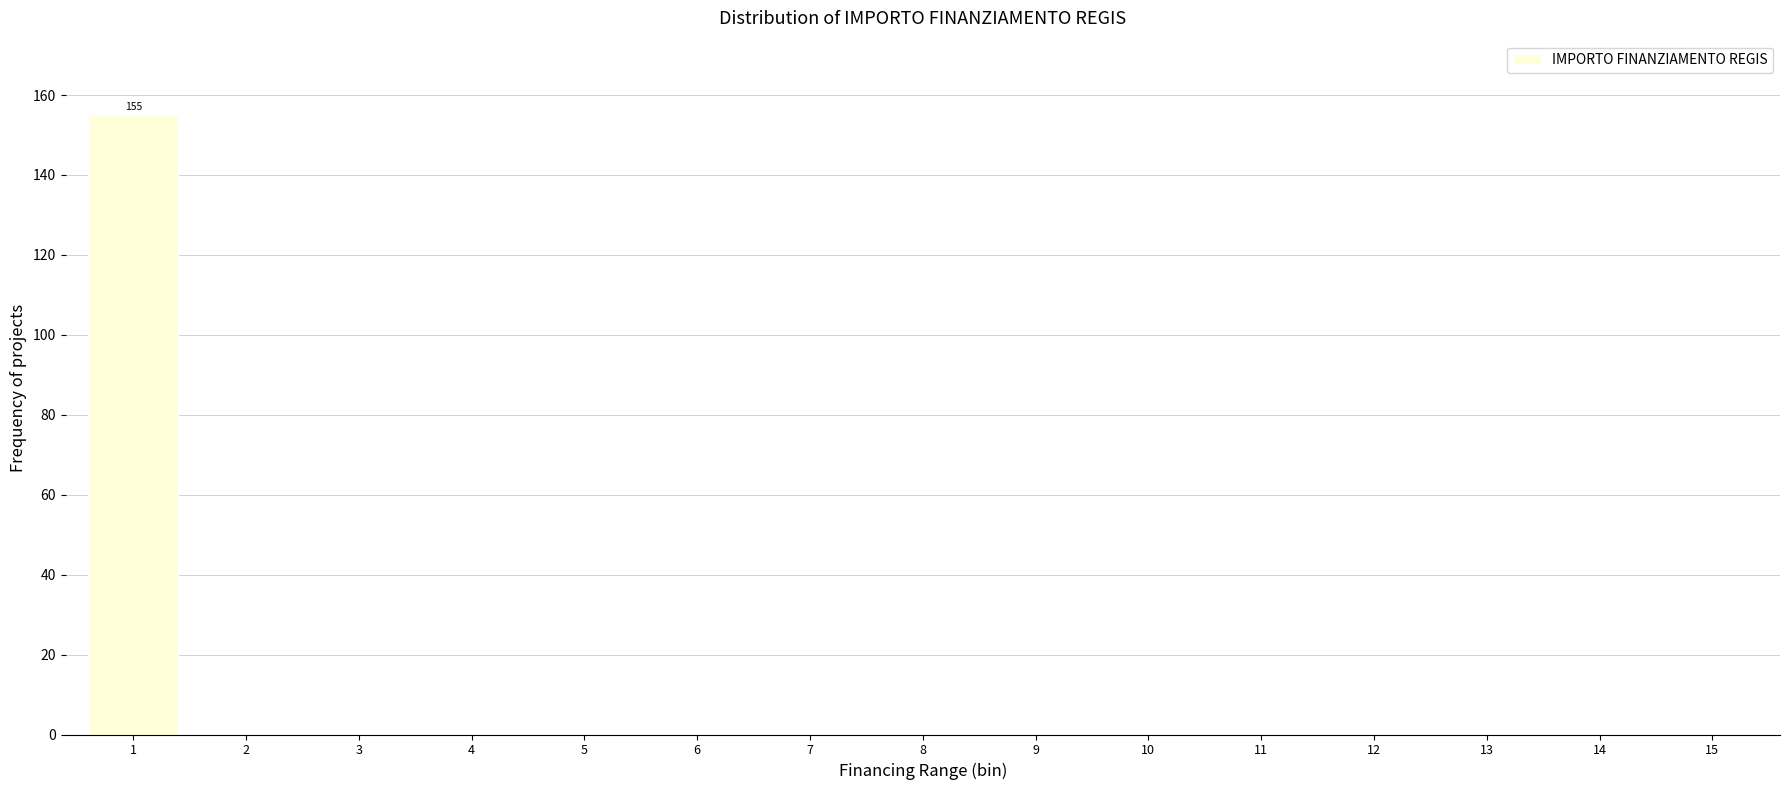

Reading left to right, transcribe all the data shown in this chart.

1=155	2=0	3=0	4=0	5=0	6=0	7=0	8=0	9=0	10=0	11=0	12=0	13=0	14=0	15=0